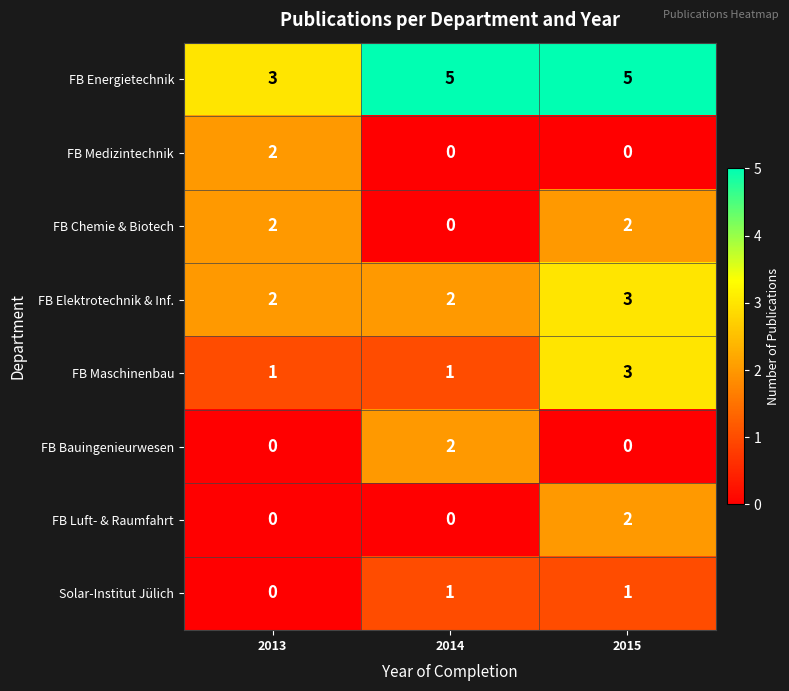

True or false: FB Energietechnik has a value of 4 at 2013.

False